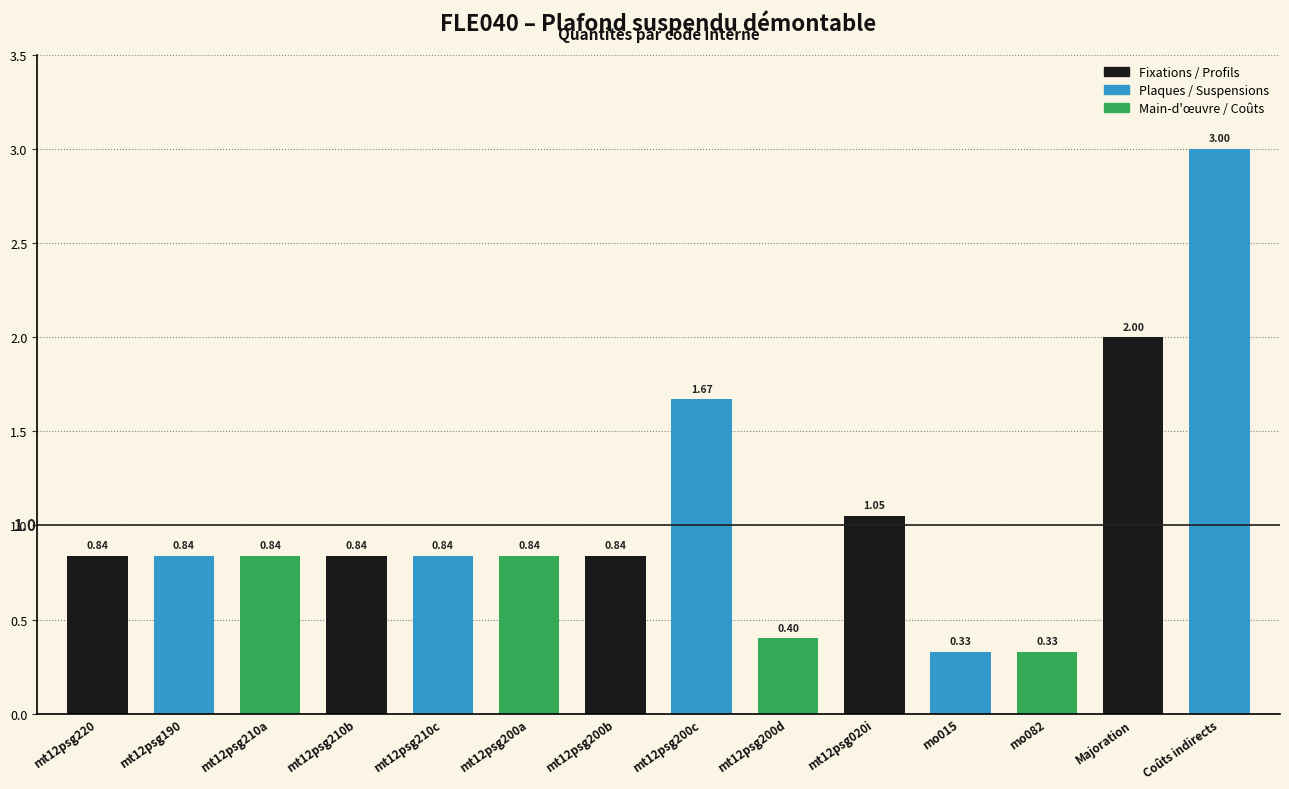

Reading right to left, what are all the values shown in this chart?

Coûts indirects=3.0	Majoration=2.0	mo082=0.3	mo015=0.3	mt12psg020i=1.1	mt12psg200d=0.4	mt12psg200c=1.7	mt12psg200b=0.8	mt12psg200a=0.8	mt12psg210c=0.8	mt12psg210b=0.8	mt12psg210a=0.8	mt12psg190=0.8	mt12psg220=0.8